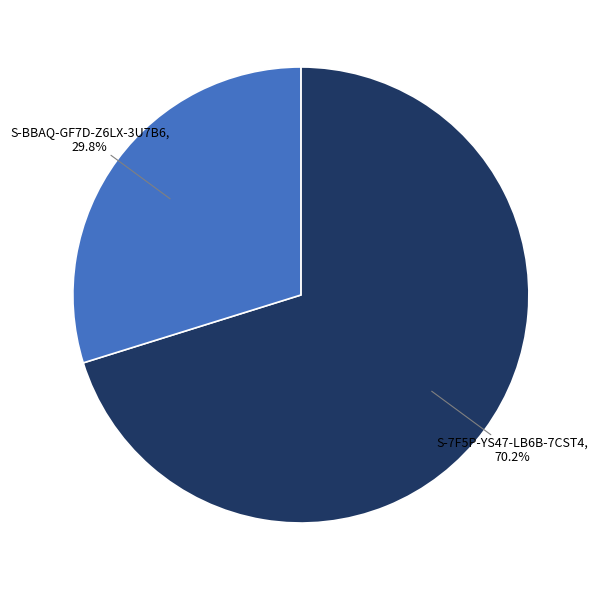

Rank the categories by value from highest to lowest.

S-7F5P-YS47-LB6B-7CST4, S-BBAQ-GF7D-Z6LX-3U7B6